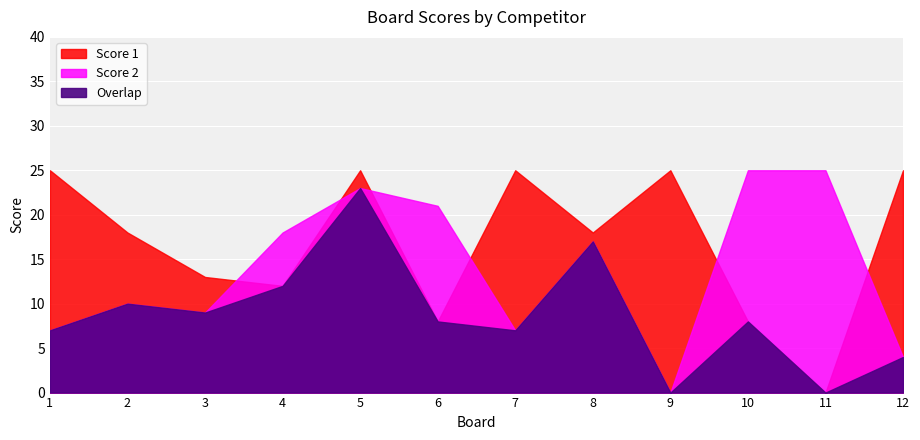

What is the difference between the highest and lowest values at 6?

13